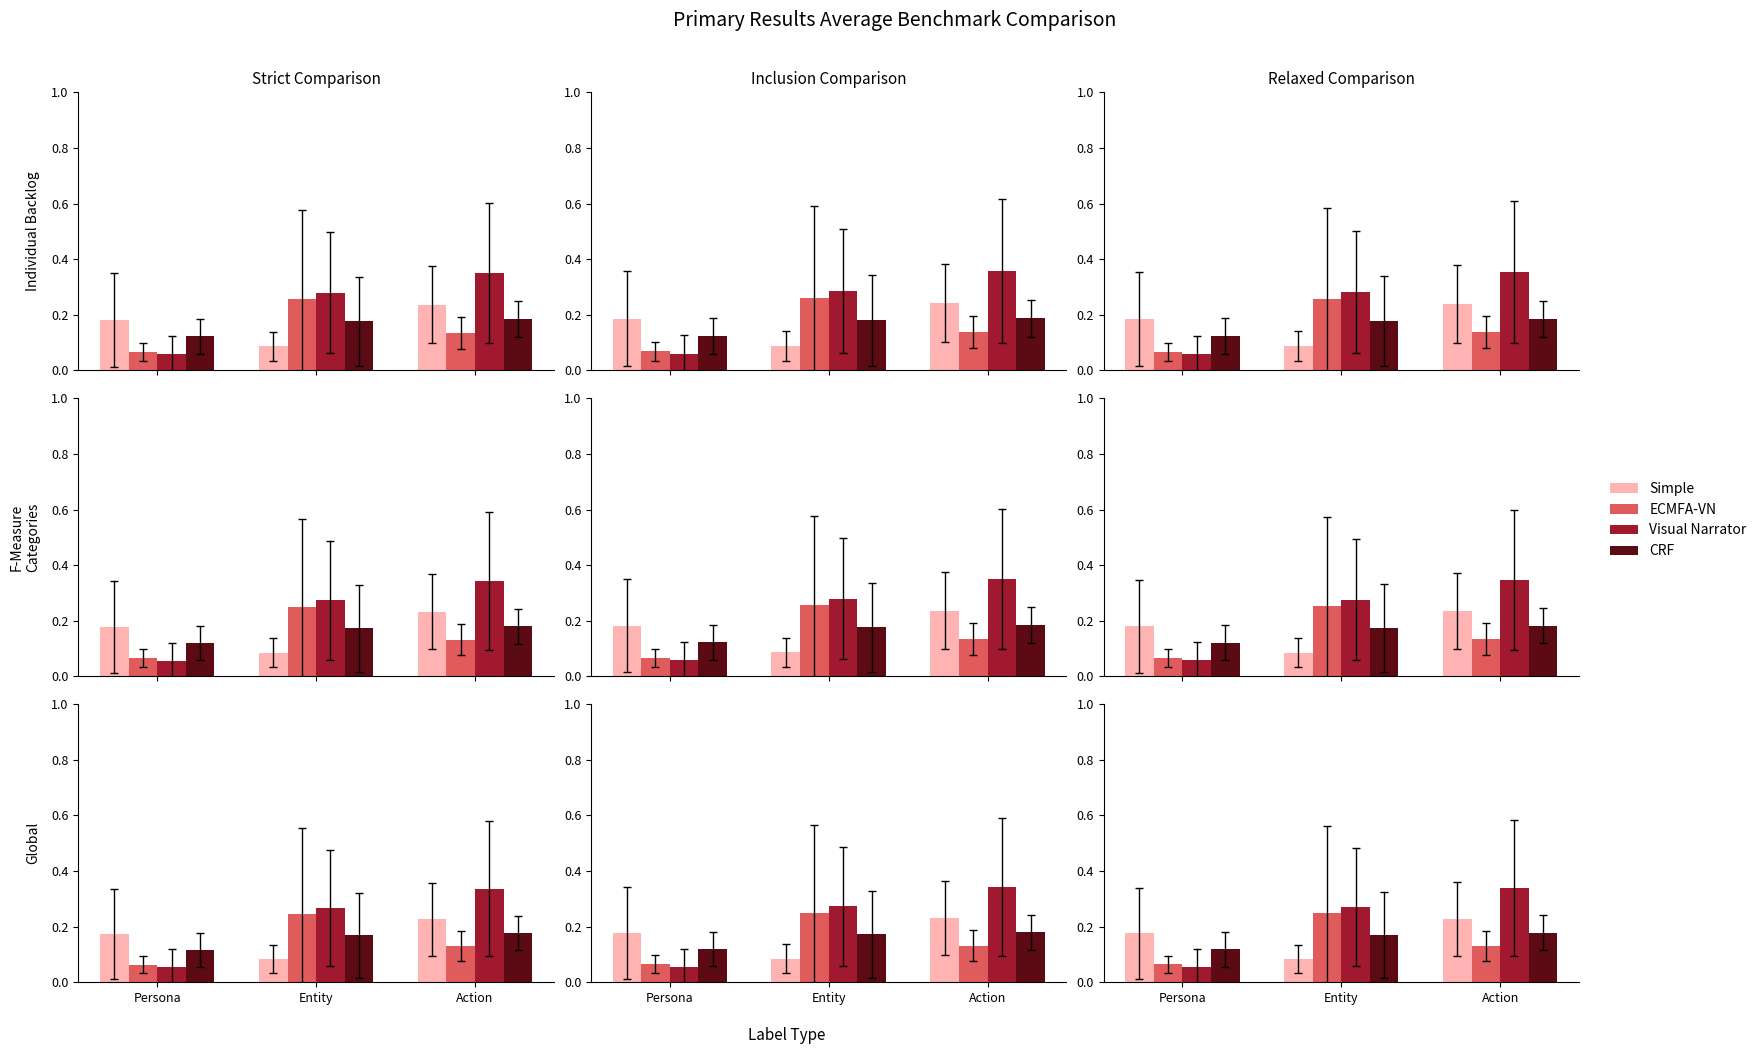

What position from the right is Entity?

2